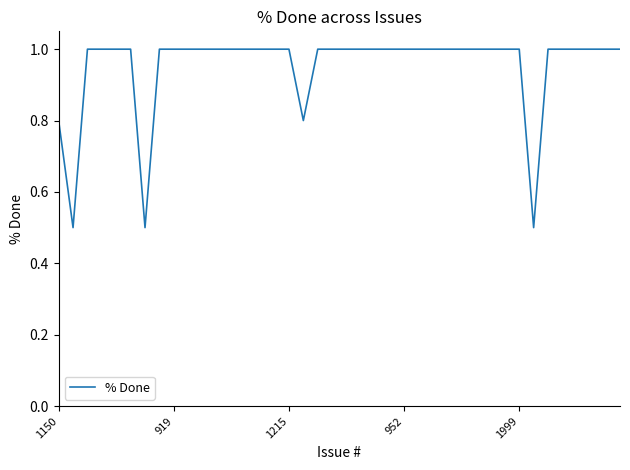

What is the maximum value shown in the chart?

1.0